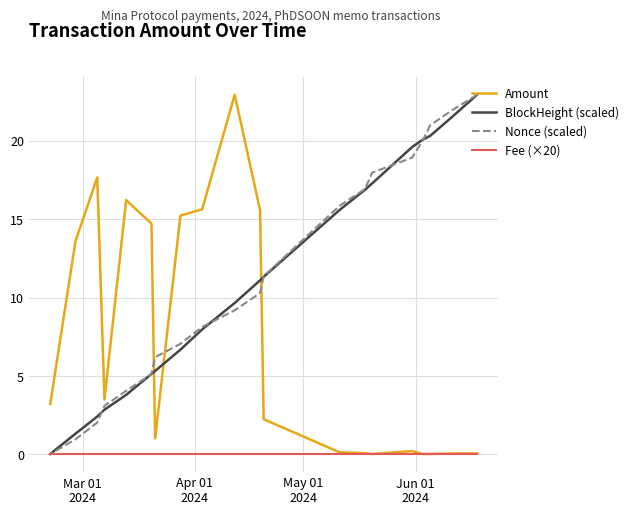

Which series has the largest total across all categories?

Nonce (scaled)